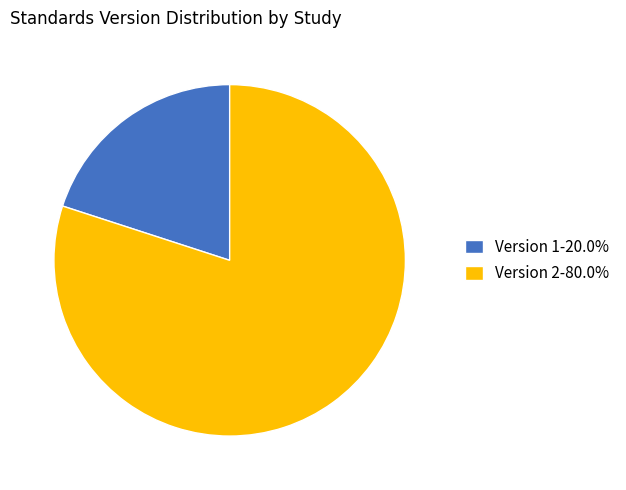

Is there a majority slice in this chart?

Yes